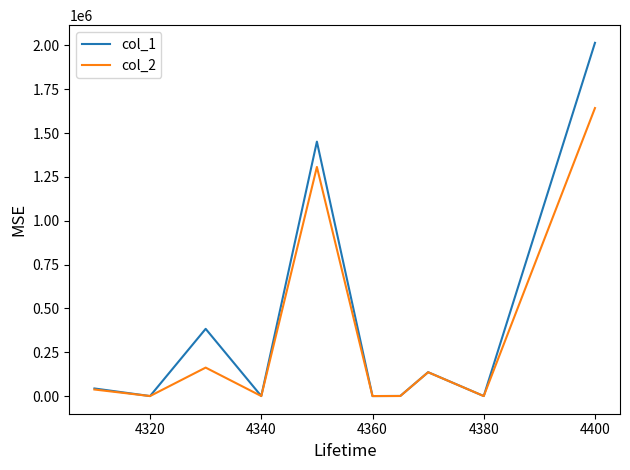

Which series has the widest spread of values?

col_1